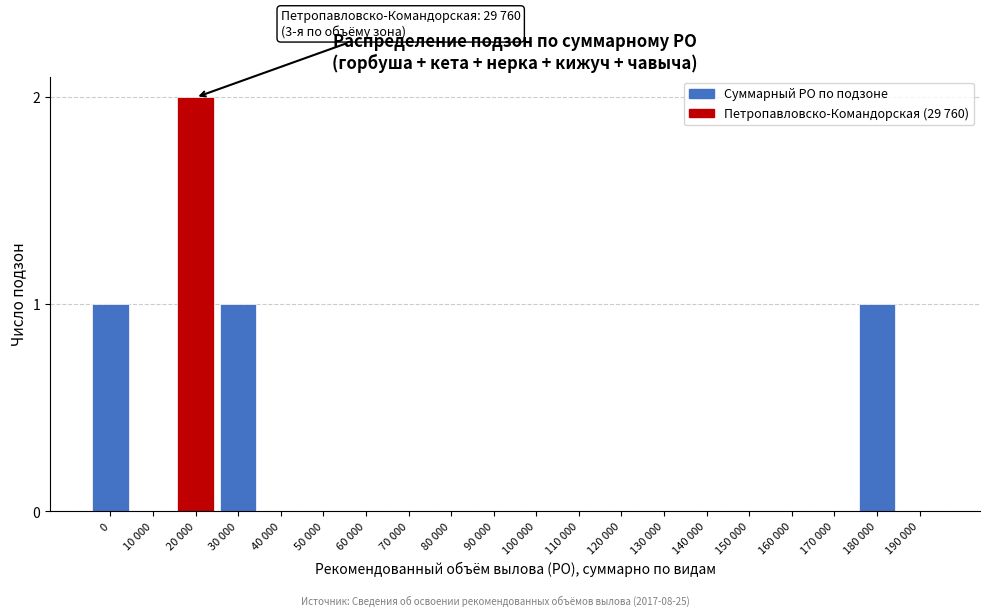

Reading right to left, what are all the values shown in this chart?

190 000=0	180 000=1	170 000=0	160 000=0	150 000=0	140 000=0	130 000=0	120 000=0	110 000=0	100 000=0	90 000=0	80 000=0	70 000=0	60 000=0	50 000=0	40 000=0	30 000=1	20 000=2	10 000=0	0=1